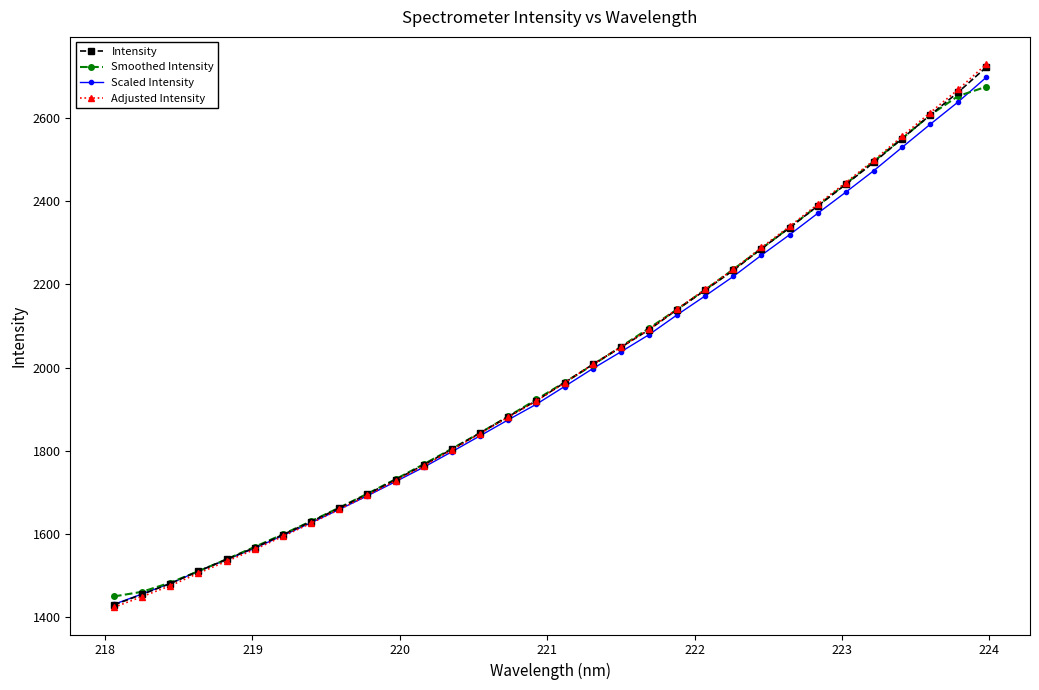

What is the difference between the maximum and minimum values in the Smoothed Intensity series?

1225.1